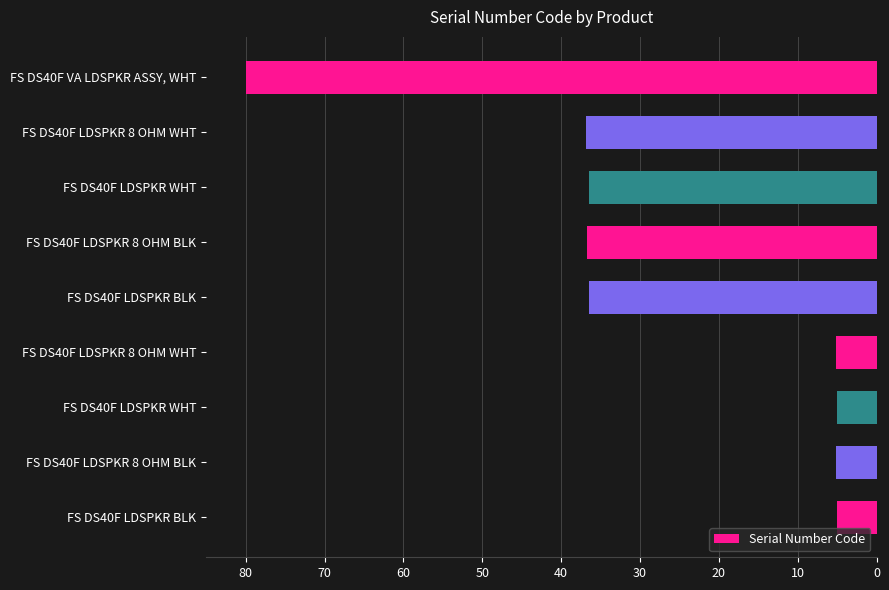

Count the number of data series in this chart.

1